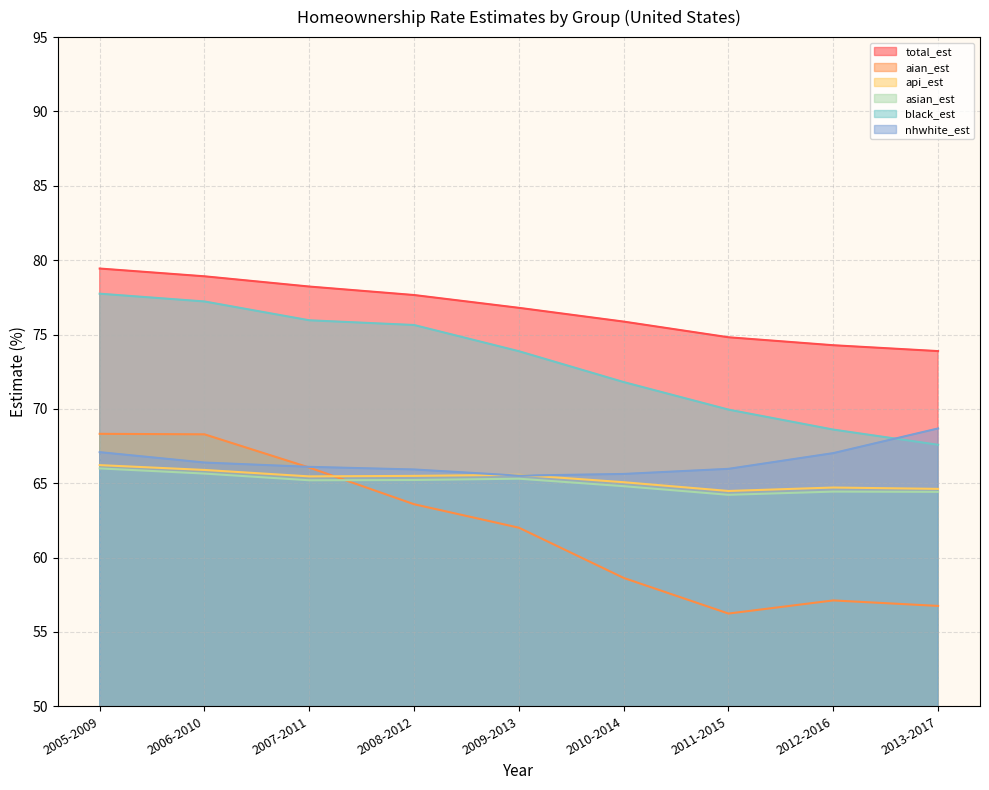

At which label is asian_est closest to 65?

2007-2011